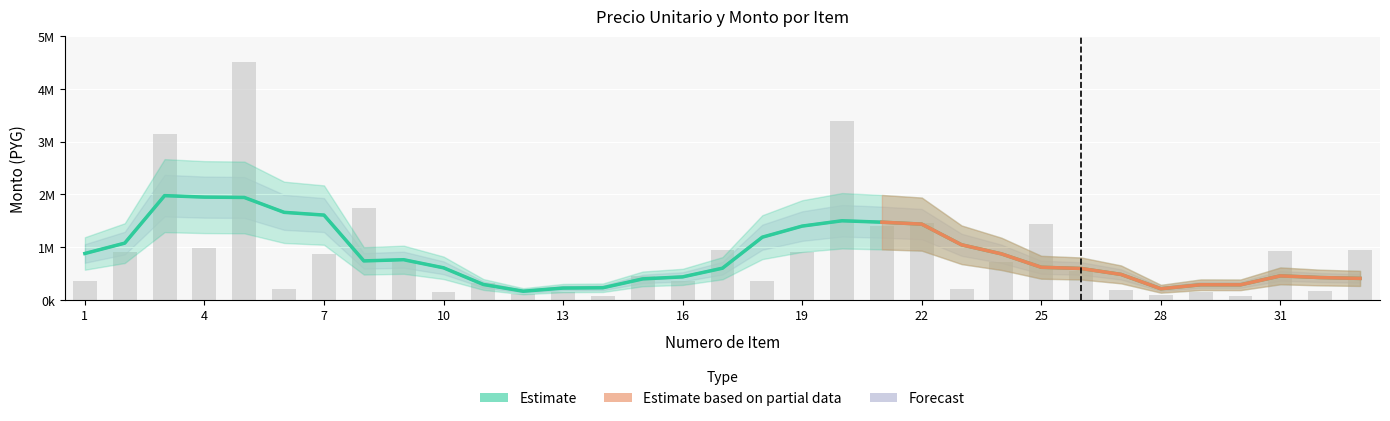

List the labels in order of value, smallest first.

14, 30, 28, 12, 10, 13, 29, 32, 27, 6, 23, 11, 1, 16, 18, 15, 26, 9, 24, 7, 2, 19, 31, 17, 33, 4, 21, 25, 22, 8, 3, 20, 5